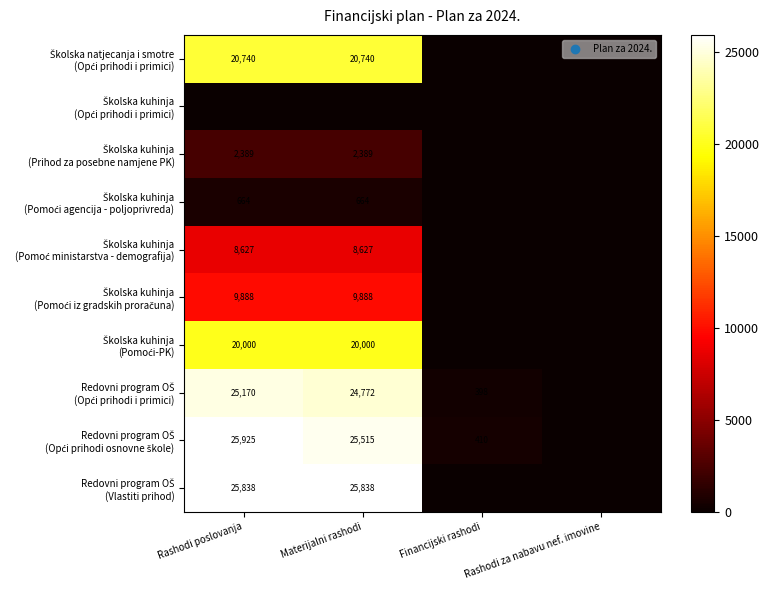

At which label does Redovni program OŠ (Opći prihodi osnovne škole) first exceed 25515?

Rashodi poslovanja